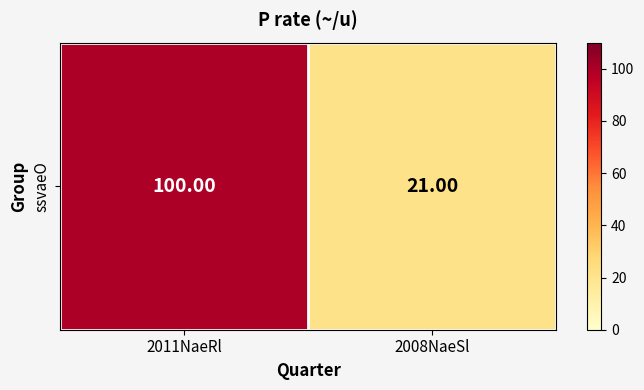

Reading left to right, list all the values displayed in this chart.

2011NaeRl=100	2008NaeSl=21